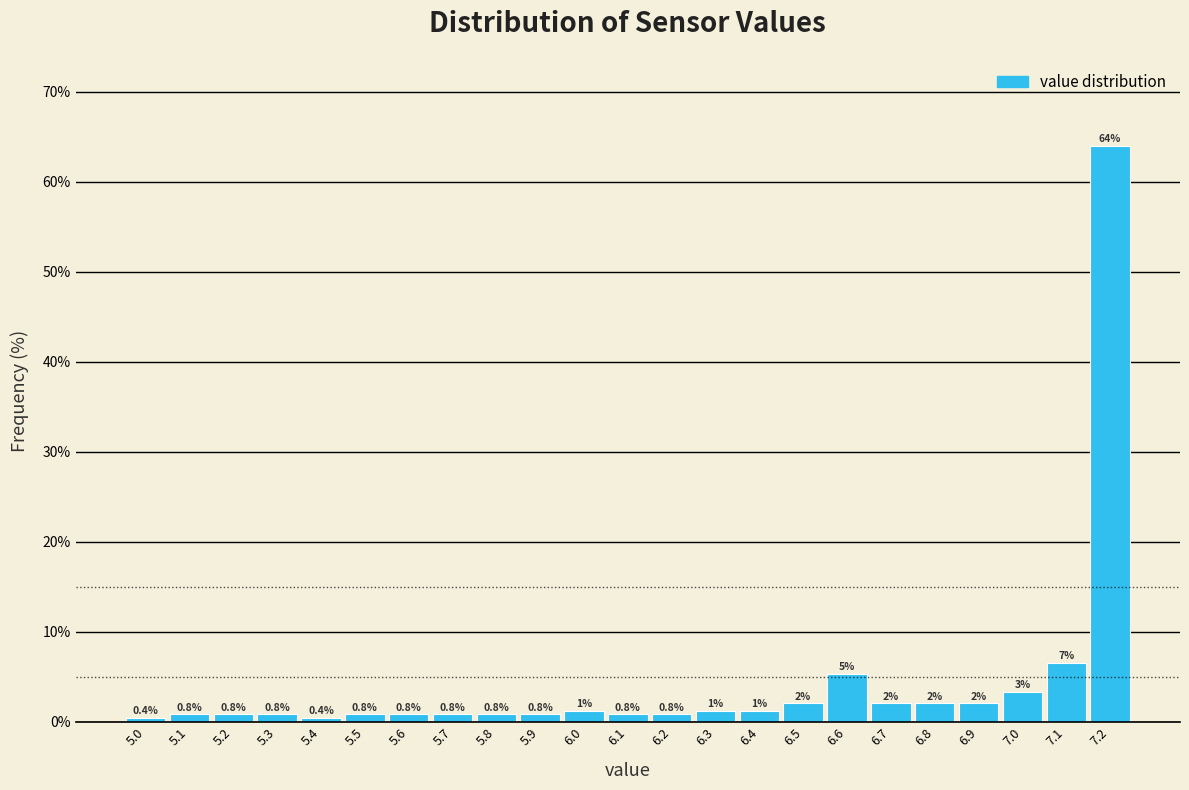

Which range on the x-axis has the tallest bar?

7.15 to 7.25